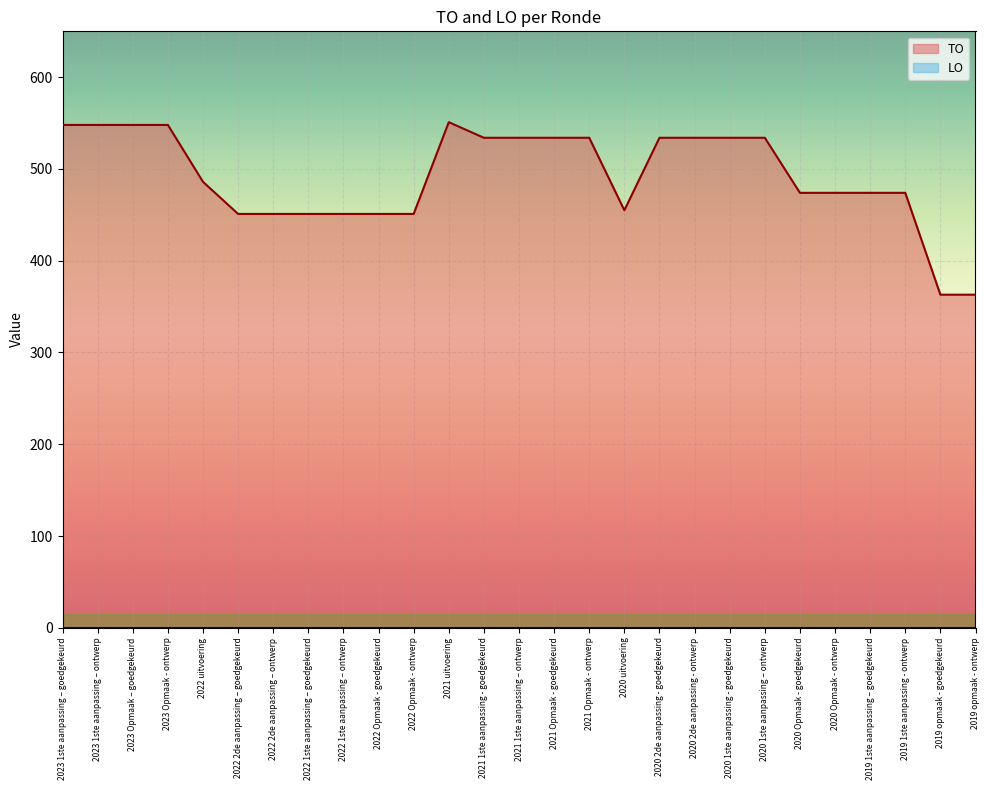

What is the difference between the maximum and second lowest values?

188